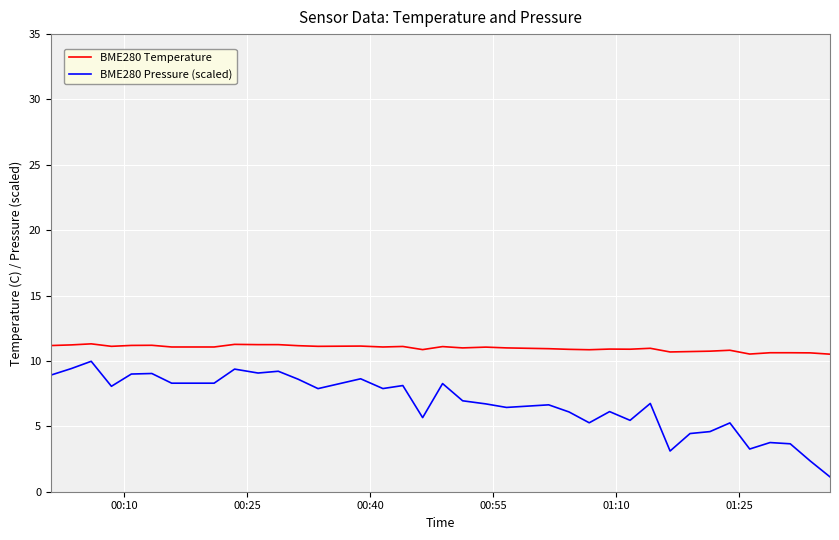

True or false: BME280 Pressure (scaled) and BME280 Temperature intersect in this chart.

False